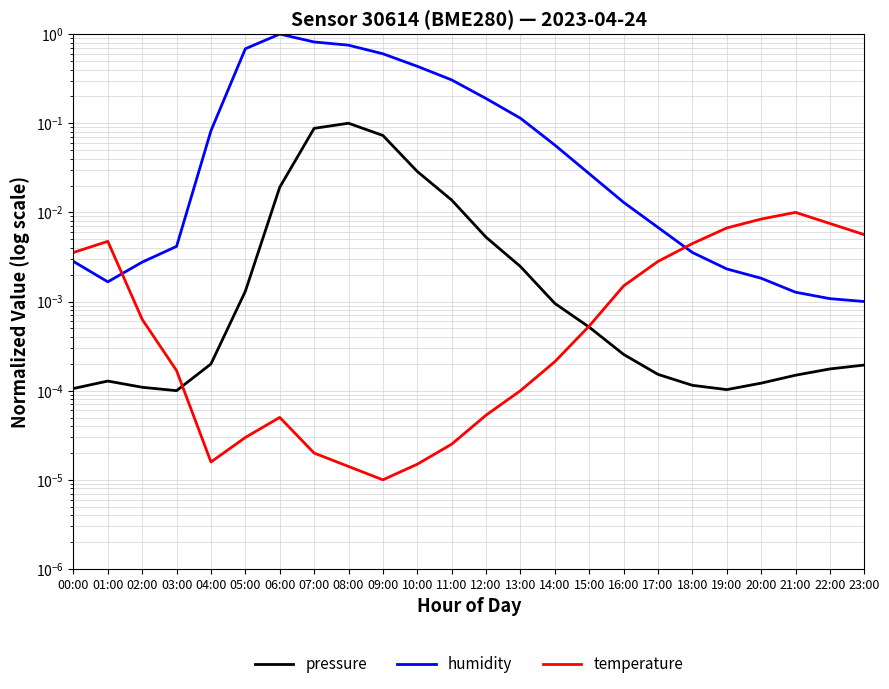

Between which two adjacent categories do pressure and temperature first intersect?

03:00 and 04:00